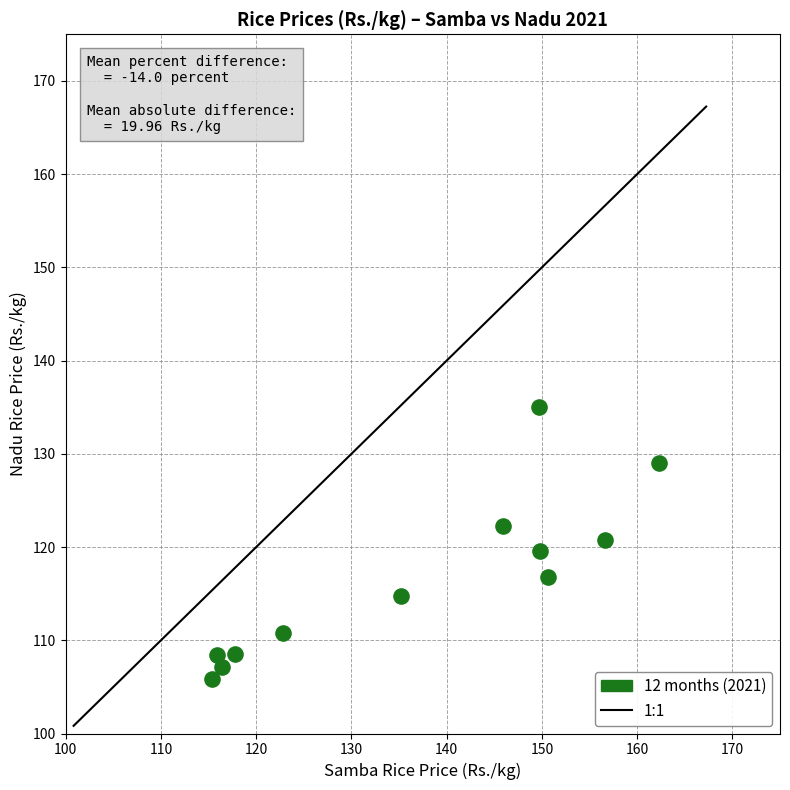

What is the range of X values (max minus min)?

46.8